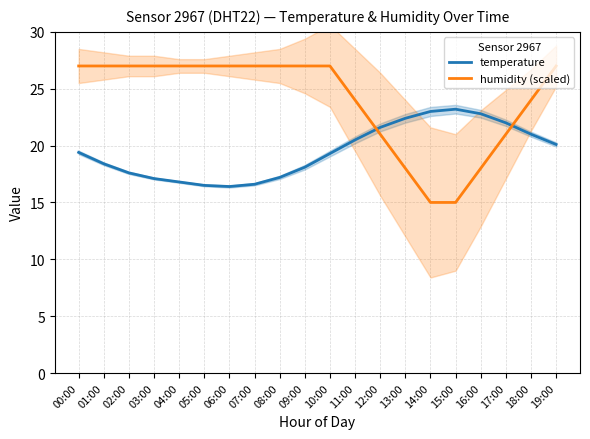

Reading left to right, transcribe all the data shown in this chart.

temperature: 00:00=19.4	01:00=18.4	02:00=17.6	03:00=17.1	04:00=16.8	05:00=16.5	06:00=16.4	07:00=16.6	08:00=17.2	09:00=18.1	10:00=19.3	11:00=20.5	12:00=21.6	13:00=22.4	14:00=23.0	15:00=23.2	16:00=22.8	17:00=22.0	18:00=21.0	19:00=20.1
humidity (scaled): 00:00=27.0	01:00=27.0	02:00=27.0	03:00=27.0	04:00=27.0	05:00=27.0	06:00=27.0	07:00=27.0	08:00=27.0	09:00=27.0	10:00=27.0	11:00=24.0	12:00=21.0	13:00=18.0	14:00=15.0	15:00=15.0	16:00=18.0	17:00=21.0	18:00=24.0	19:00=27.0